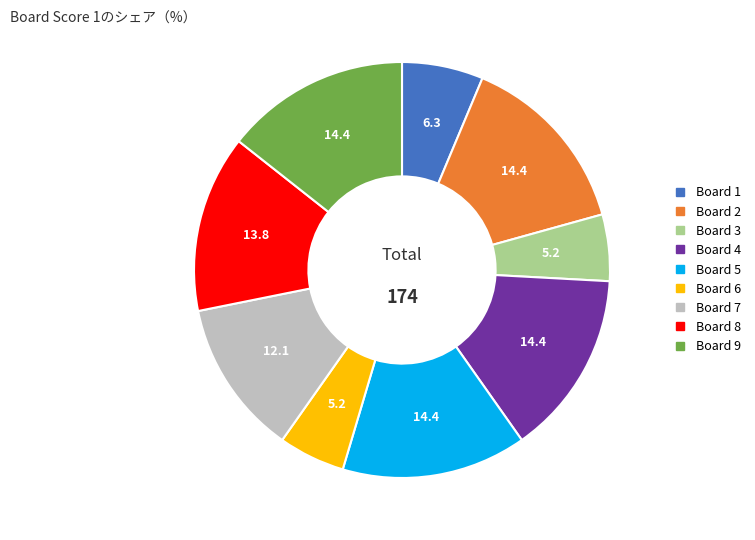

How many segments does this pie chart have?

9